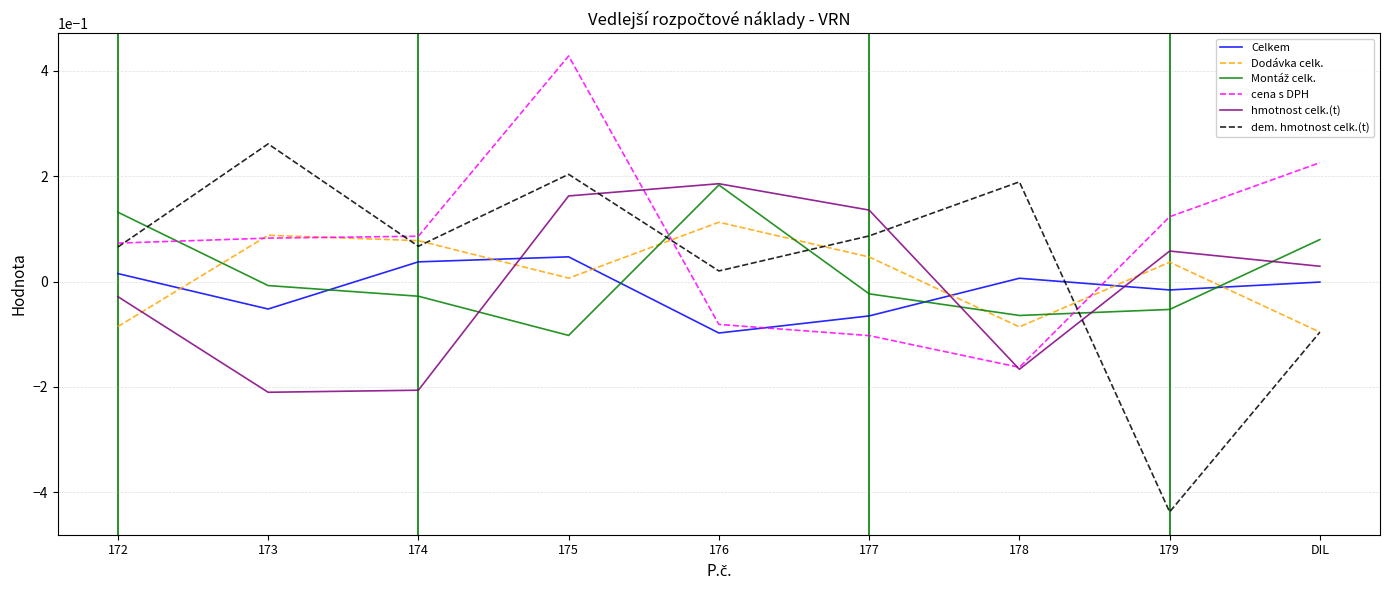

True or false: Dodávka celk. and Celkem intersect in this chart.

True